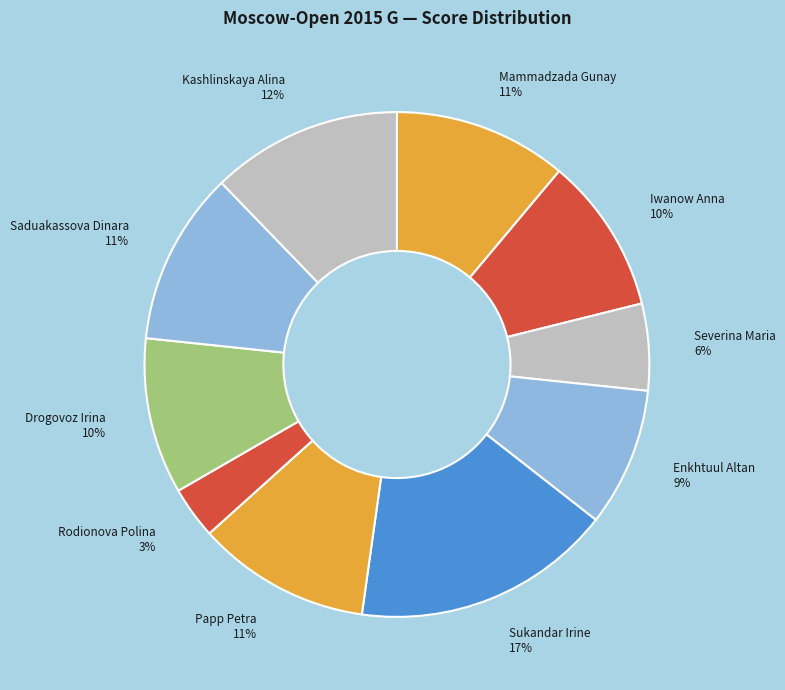

To the nearest percent, what is the difference between the Sukandar Irine and Enkhtuul Altan slice percentages?

8%